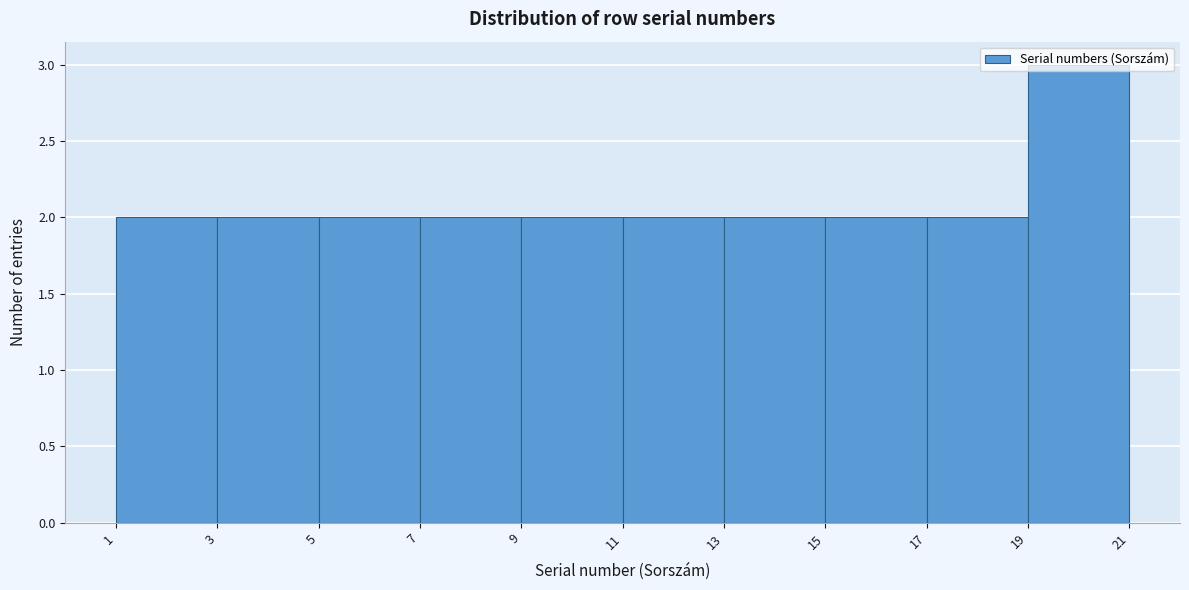

Reading left to right, transcribe this chart: for each bar, give the range it covers on the x-axis and its height. The values are not printed on the chart, so give them approximately, as read against the axis.

1 to 3: 2
3 to 5: 2
5 to 7: 2
7 to 9: 2
9 to 11: 2
11 to 13: 2
13 to 15: 2
15 to 17: 2
17 to 19: 2
19 to 21: 3